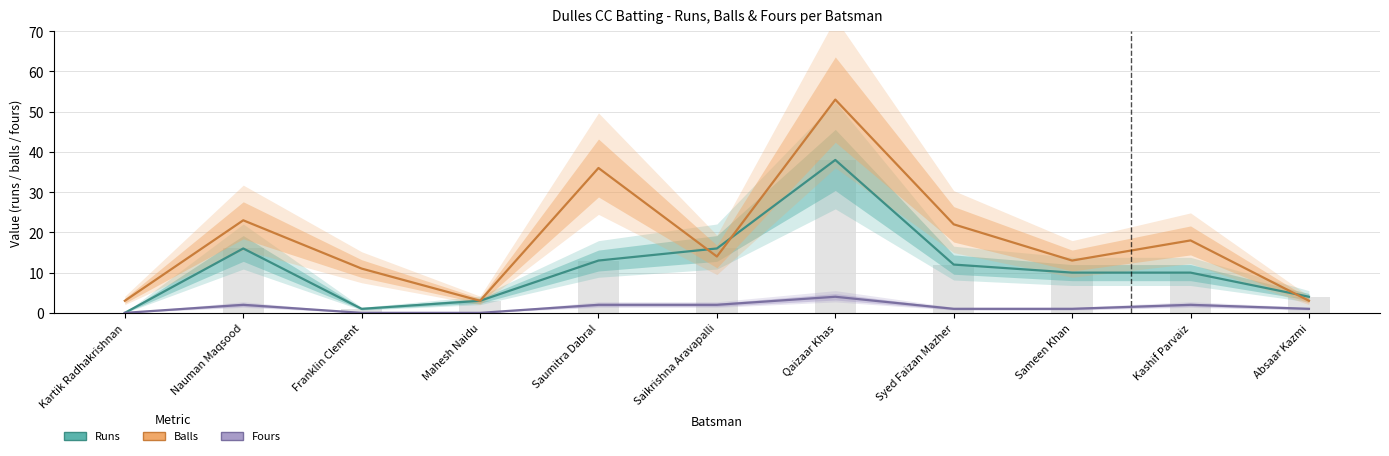

Reading left to right, extract all data points from this chart.

Runs: Kartik Radhakrishnan=0	Nauman Maqsood=16	Franklin Clement=1	Mahesh Naidu=3	Saumitra Dabral=13	Saikrishna Aravapalli=16	Qaizaar Khas=38	Syed Faizan Mazher=12	Sameen Khan=10	Kashif Parvaiz=10	Absaar Kazmi=4
Balls: Kartik Radhakrishnan=3	Nauman Maqsood=23	Franklin Clement=11	Mahesh Naidu=3	Saumitra Dabral=36	Saikrishna Aravapalli=14	Qaizaar Khas=53	Syed Faizan Mazher=22	Sameen Khan=13	Kashif Parvaiz=18	Absaar Kazmi=3
Fours: Kartik Radhakrishnan=0	Nauman Maqsood=2	Franklin Clement=0	Mahesh Naidu=0	Saumitra Dabral=2	Saikrishna Aravapalli=2	Qaizaar Khas=4	Syed Faizan Mazher=1	Sameen Khan=1	Kashif Parvaiz=2	Absaar Kazmi=1